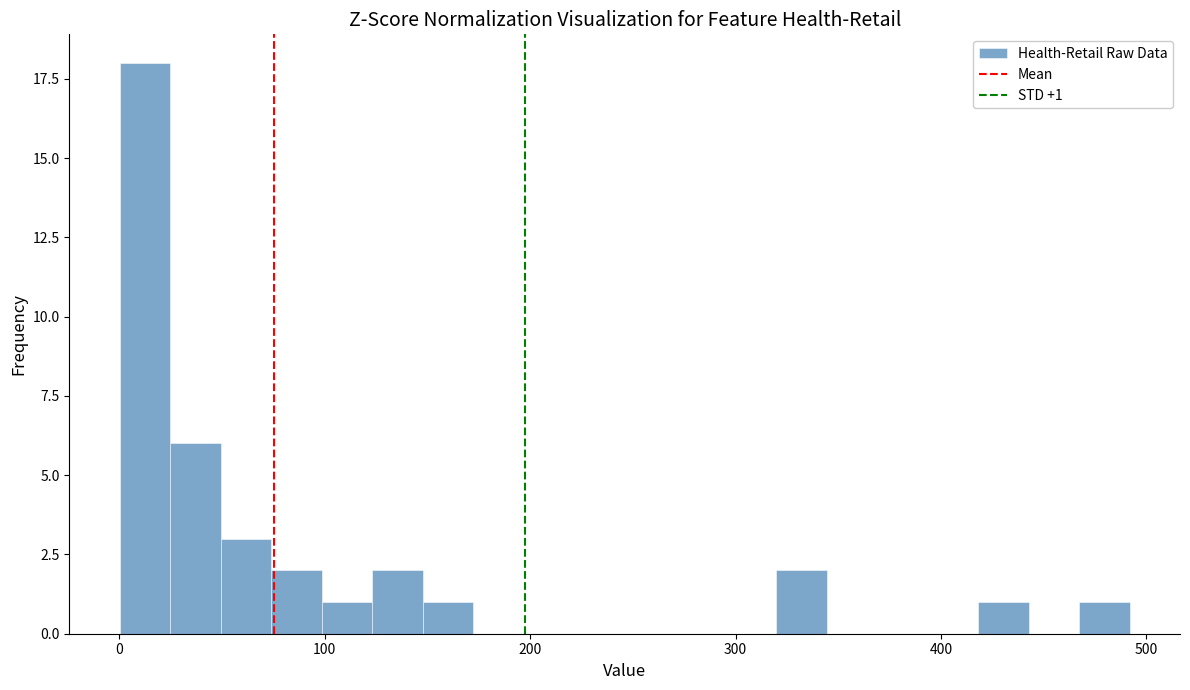

Around what value on the x-axis is the tallest bar? Give the approximate position of its centre, as read against the axis.

10